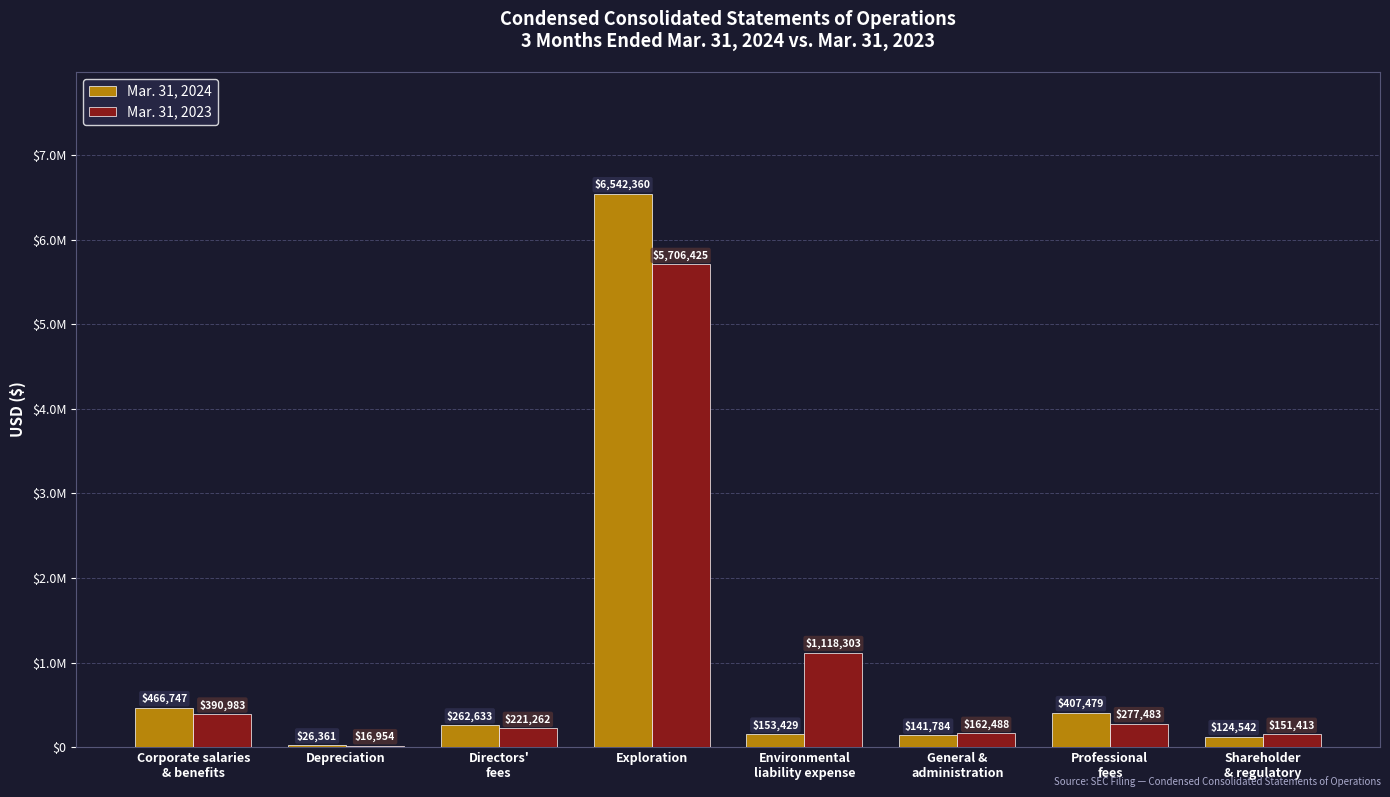

True or false: Mar. 31, 2023 has a value of 3062370 at Exploration.

False